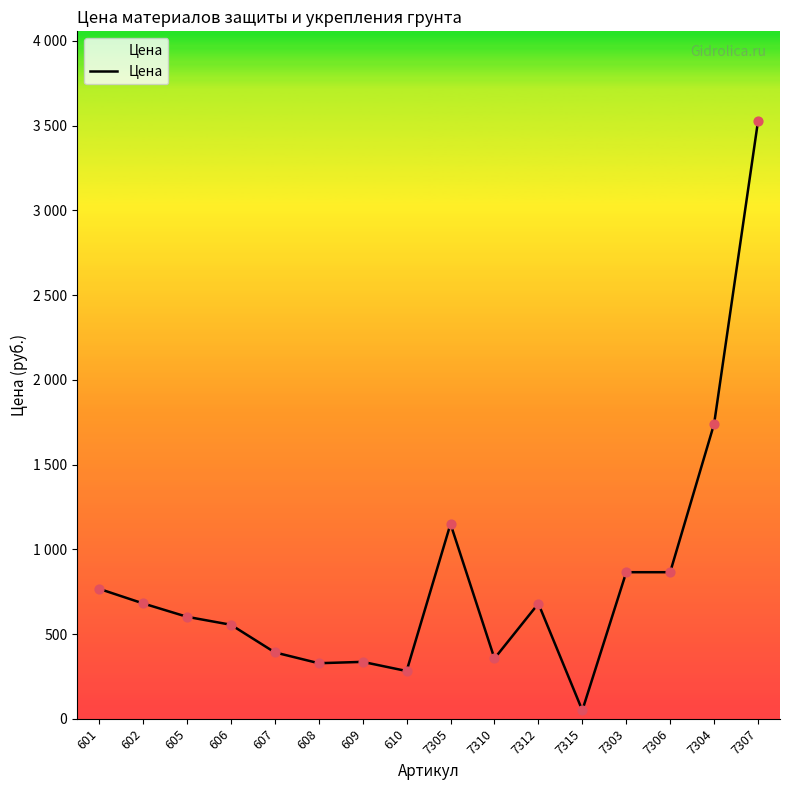

What is the ratio of the value at 7315 to the value at 601?

0.1